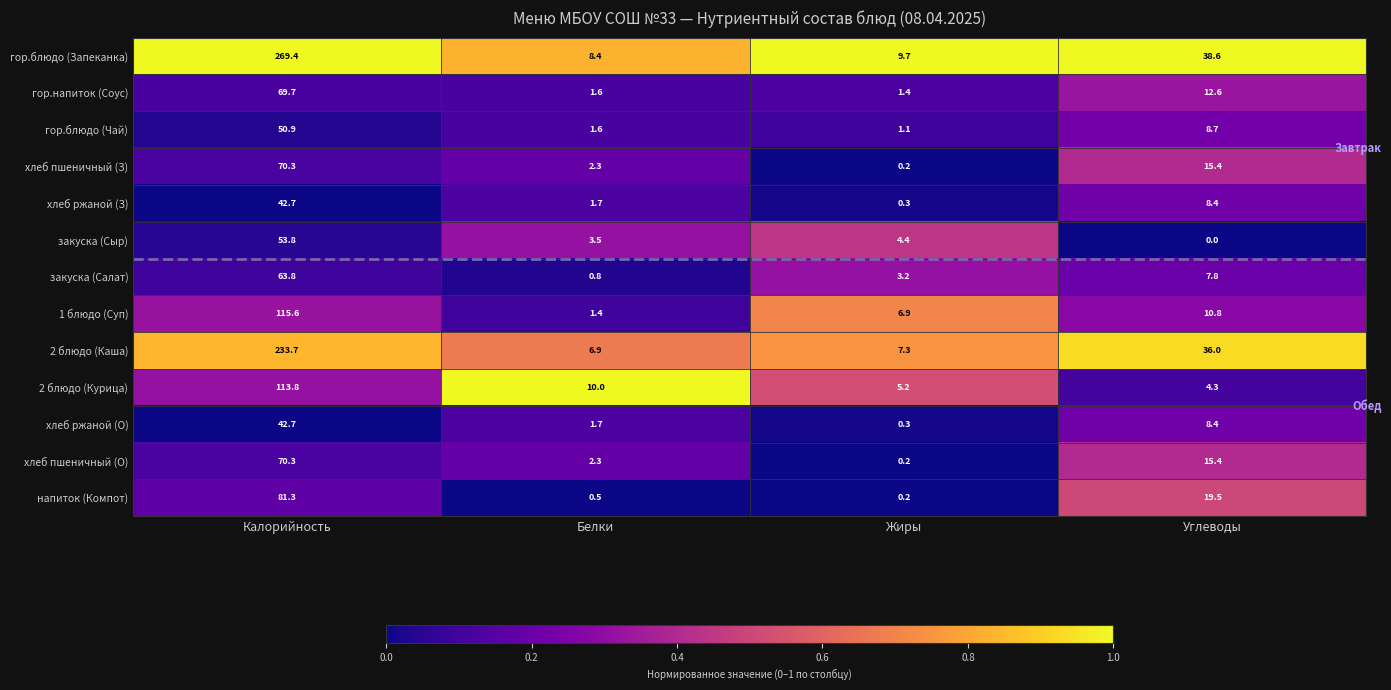

What is the maximum value shown in the chart?

269.4